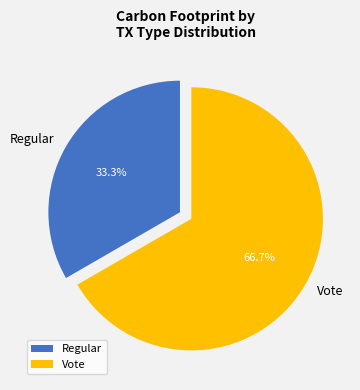

How many slices are in this pie chart?

2